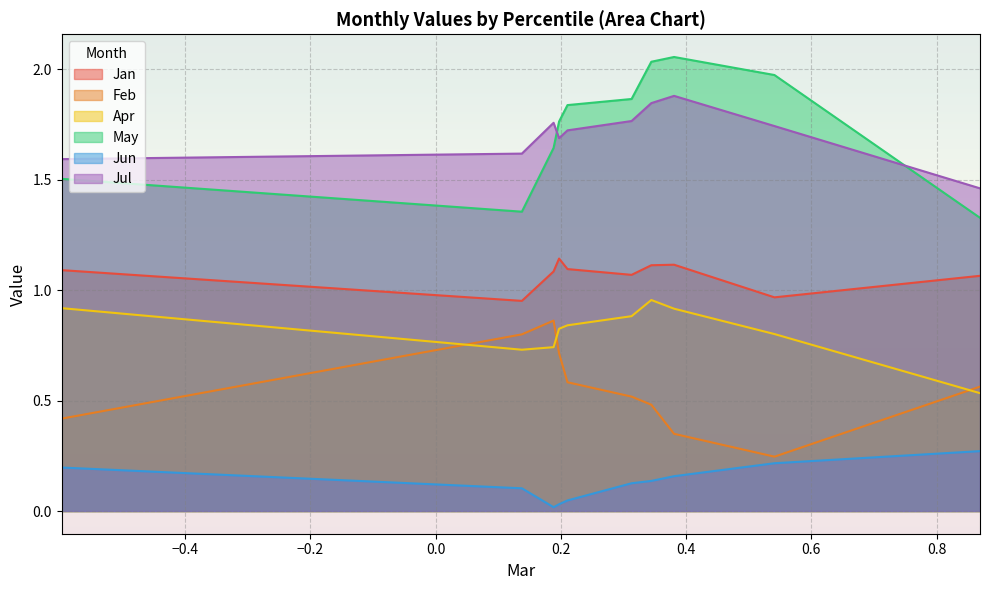

Which series changed the most between pct25 and pct45?

Feb